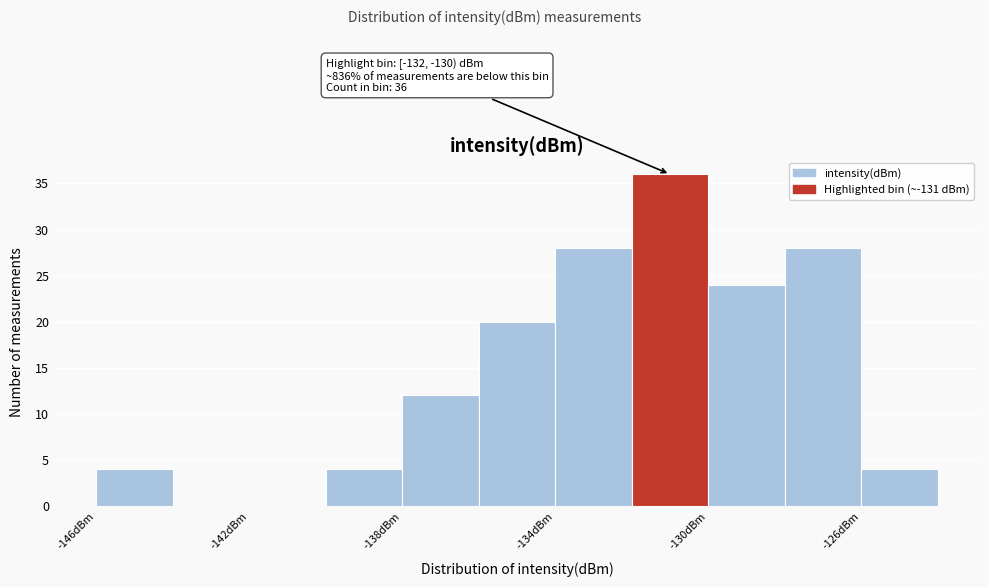

Which range on the x-axis has the tallest bar?

-132 to -130